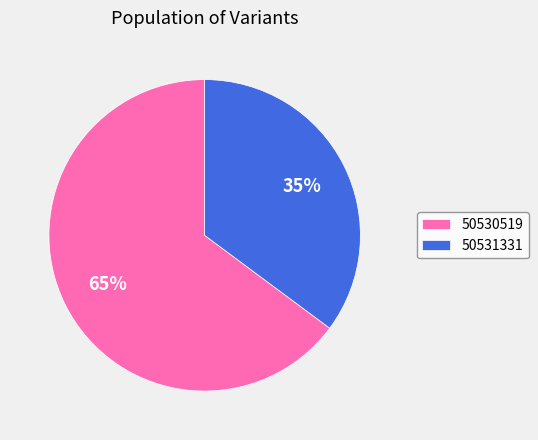

To the nearest percent, what portion does 50531331 represent?

35%